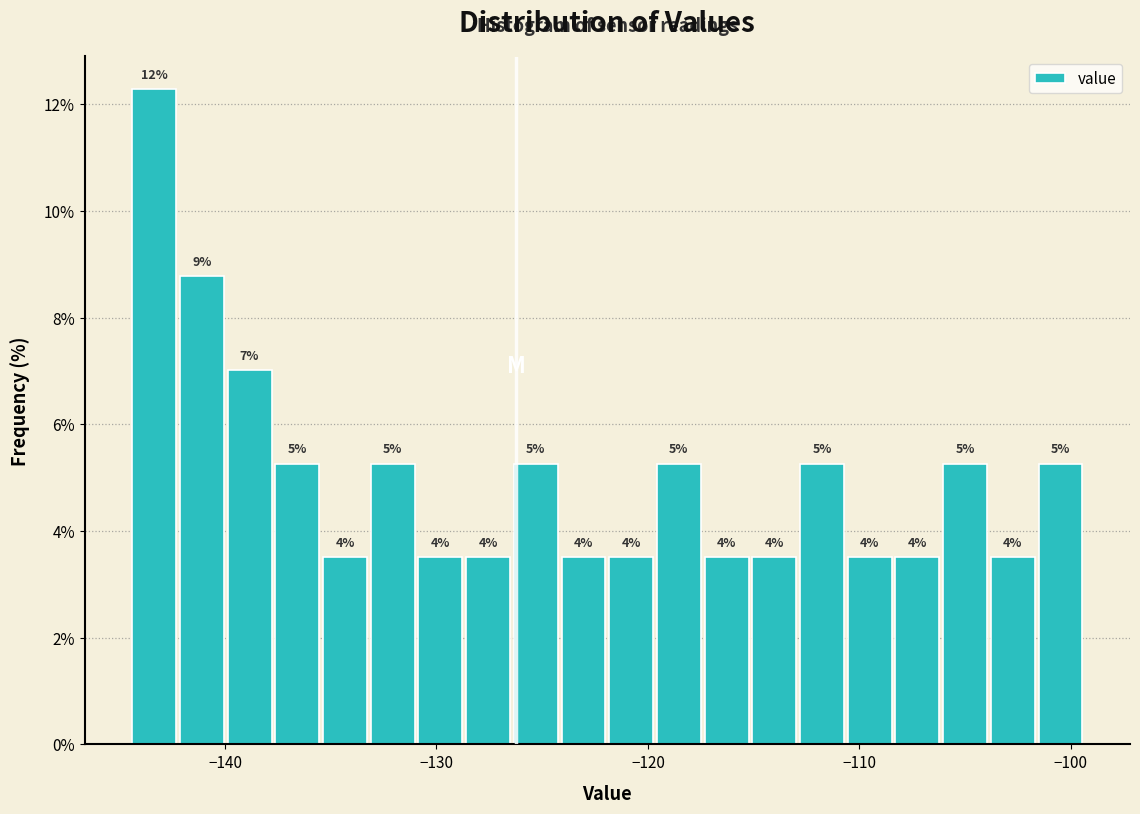

Read against the x-axis, roughly where is the centre of the tallest bar?

-143